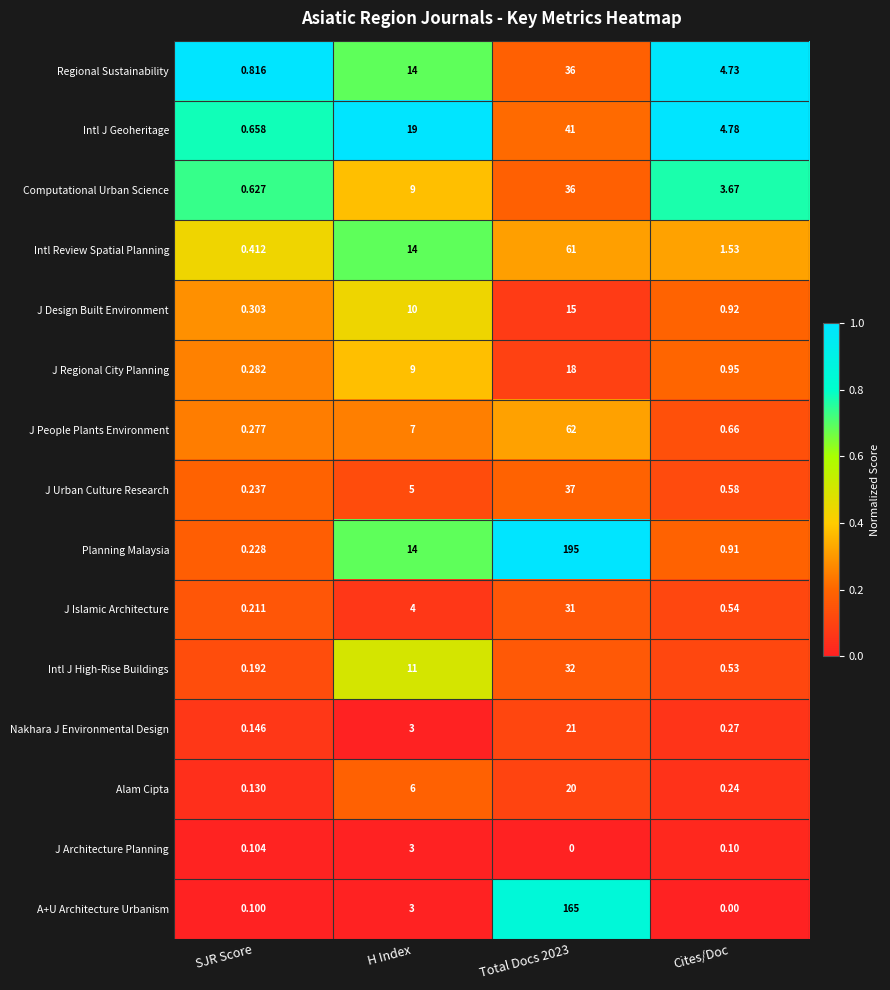

At how many categories does at least one series exceed 0?

4